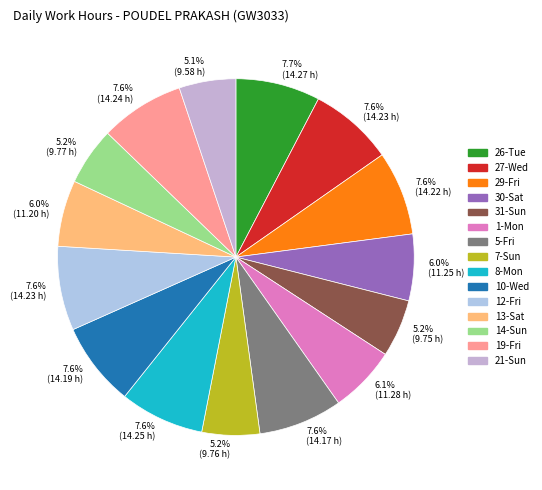

What is the largest slice in the pie chart?

26-Tue